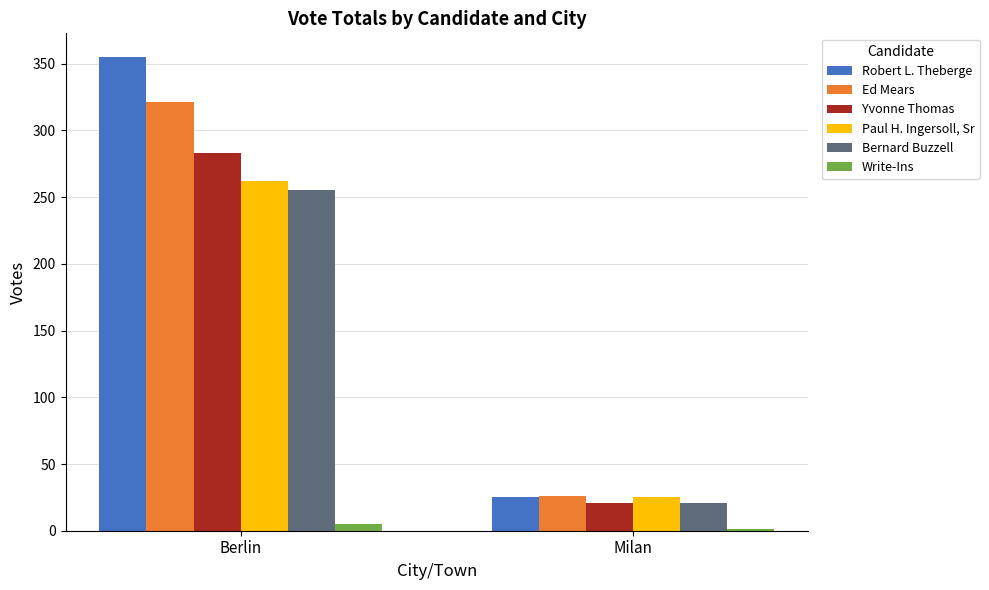

What is the sum of the Write-Ins values at Berlin and Milan?

6